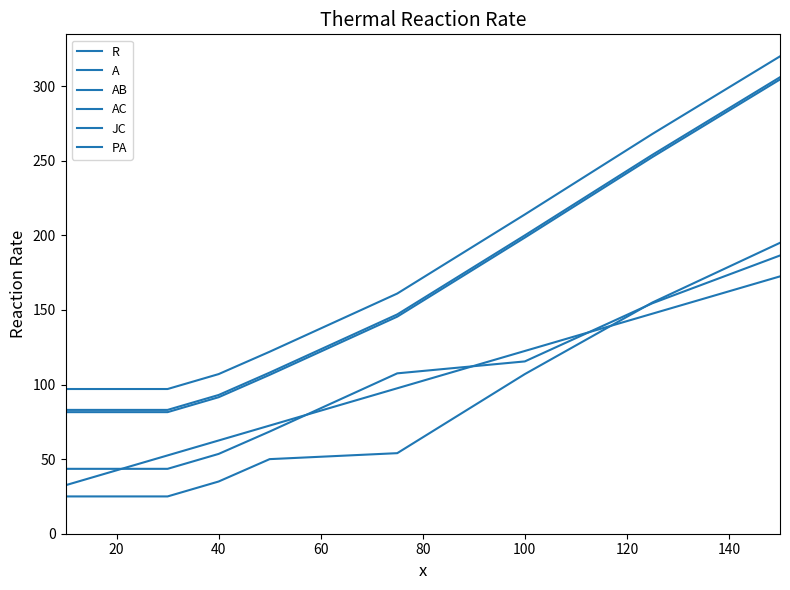

Does the chart display data point markers on the line(s)?

No